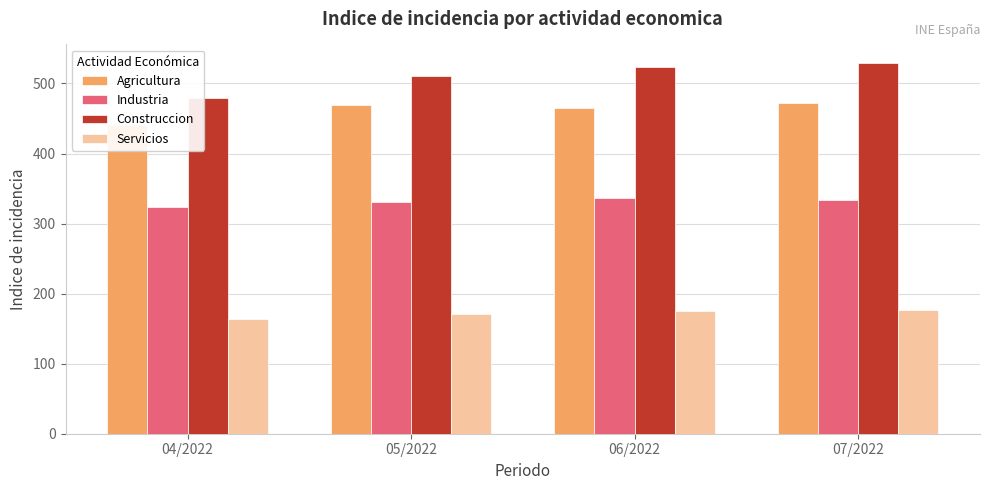

Reading right to left, list all the values displayed in this chart.

Agricultura: 471.6	465.5	469.1	441.2
Industria: 334.0	337.1	331.0	323.4
Construccion: 529.3	523.6	511.2	479.4
Servicios: 176.8	175.0	171.0	163.9